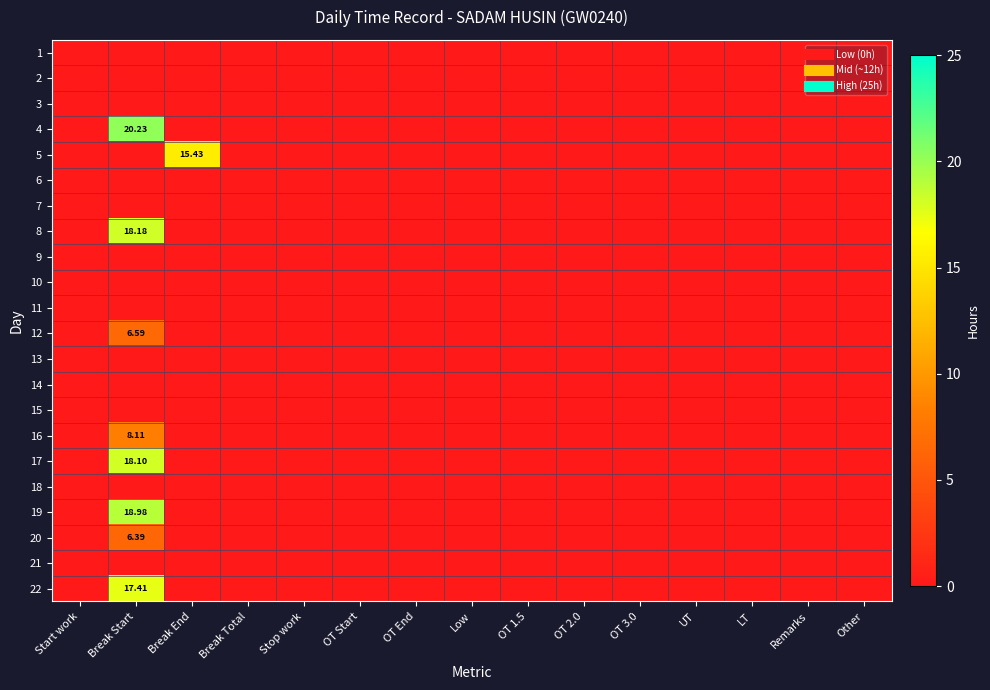

Rank the categories by 20 value from highest to lowest.

Break Start, Start work, Break End, Break Total, Stop work, OT Start, OT End, Low, OT 1.5, OT 2.0, OT 3.0, UT, LT, Remarks, Other